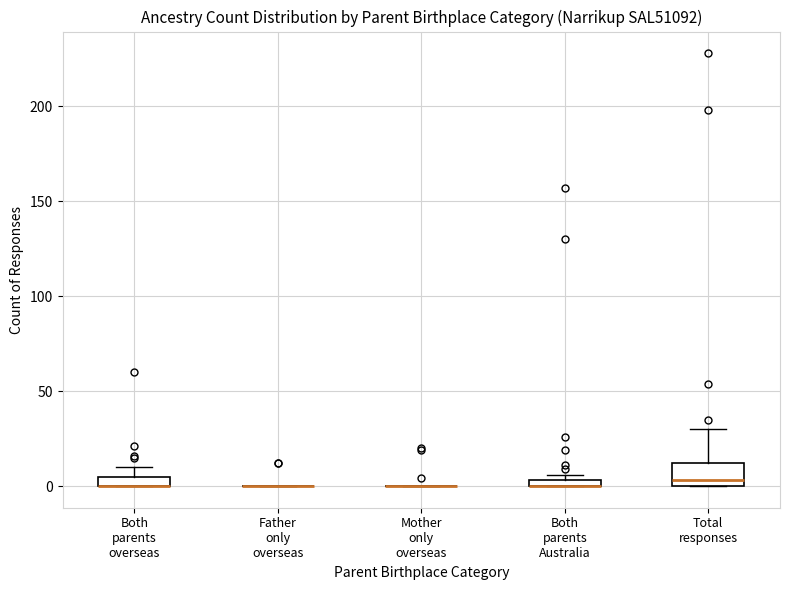

Which box is the tallest, from its lower edge to its upper edge?

Total responses